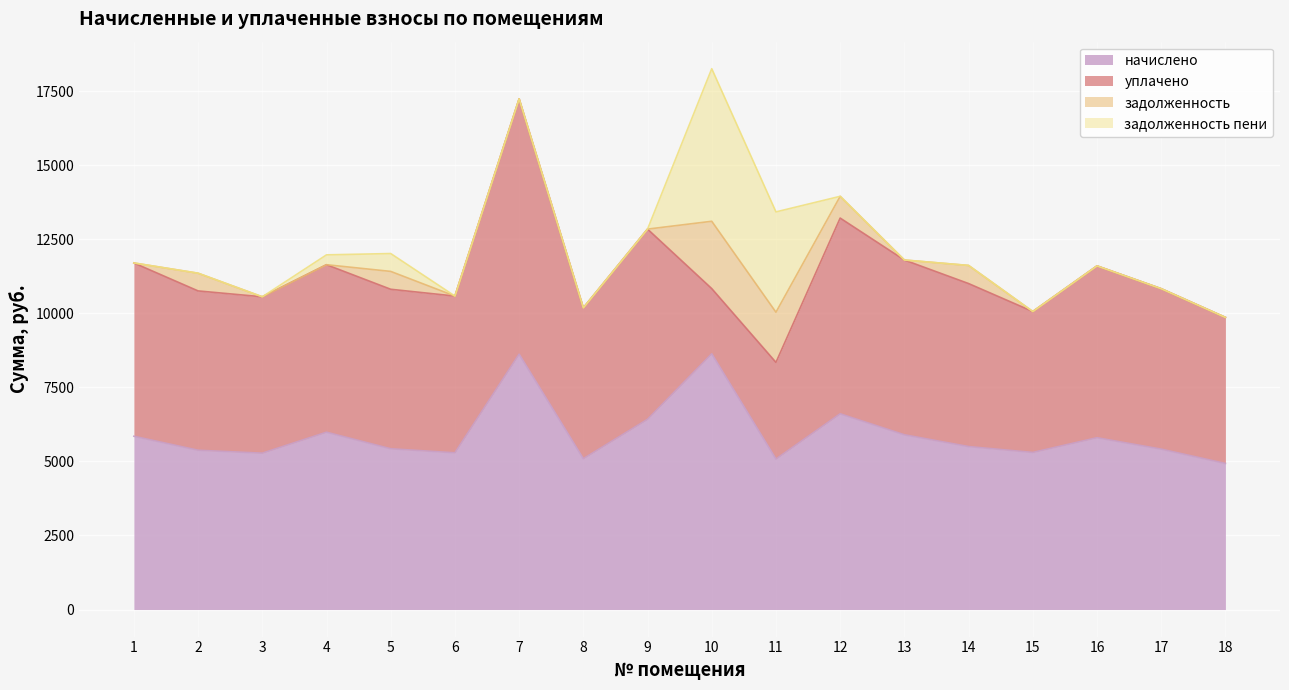

True or false: задолженность пени has a value of 0.0 at 14.

True